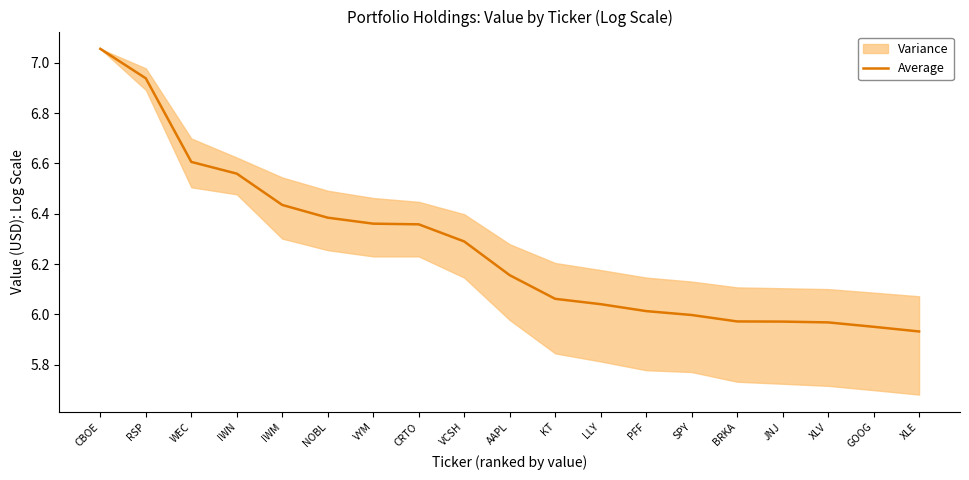

Rank the categories by value from lowest to highest.

XLE, GOOG, XLV, JNJ, BRKA, SPY, PFF, LLY, KT, AAPL, VCSH, CRTO, VYM, NOBL, IWM, IWN, WEC, RSP, CBOE